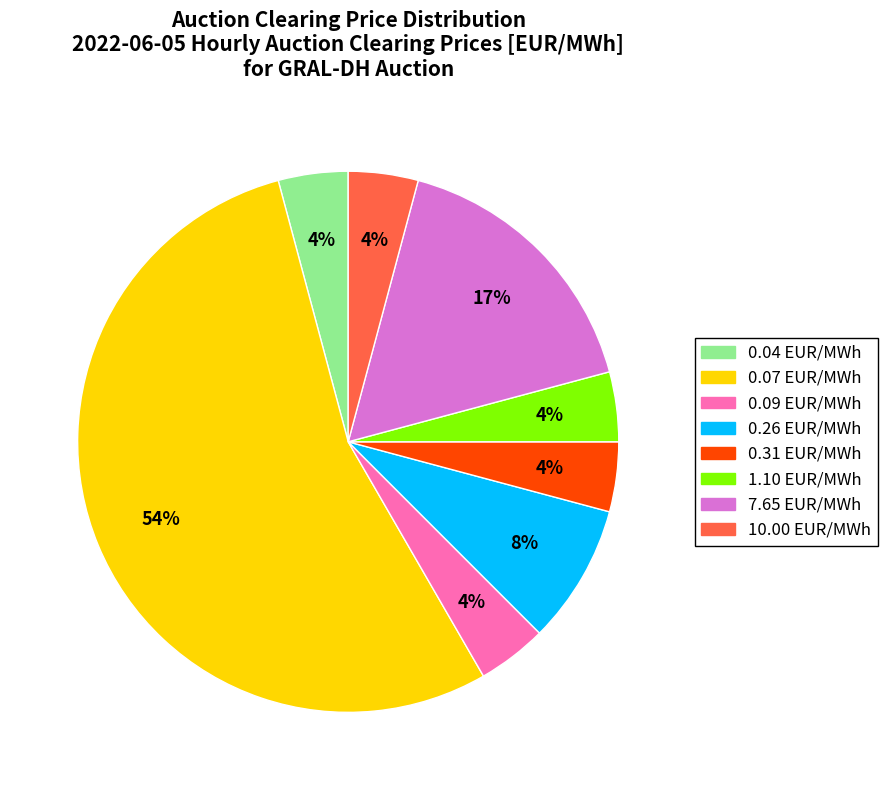

To the nearest percent, what is the average slice percentage?

12%